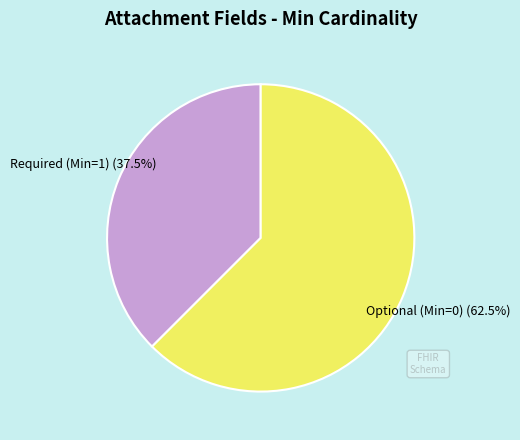

Does any single category account for the majority?

Yes